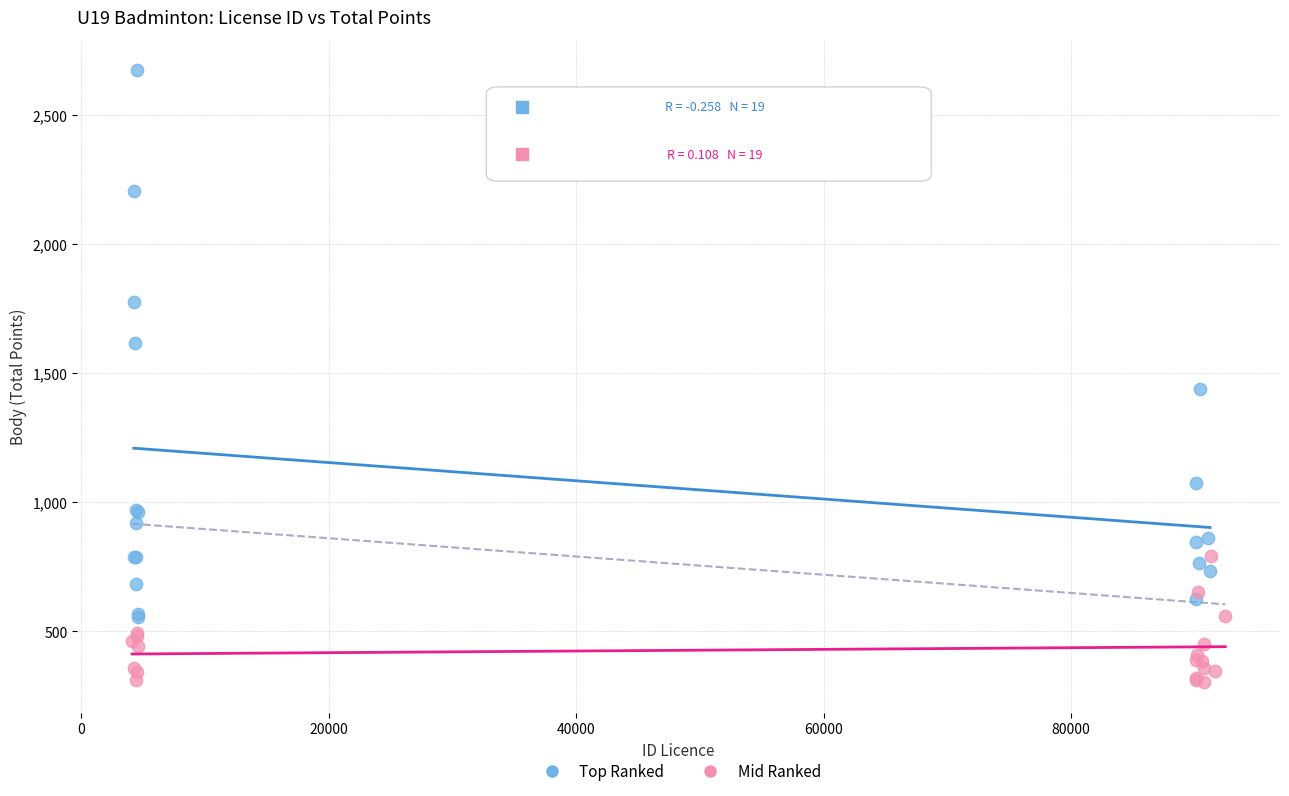

Which series contains the lowest Y value?

Mid Ranked